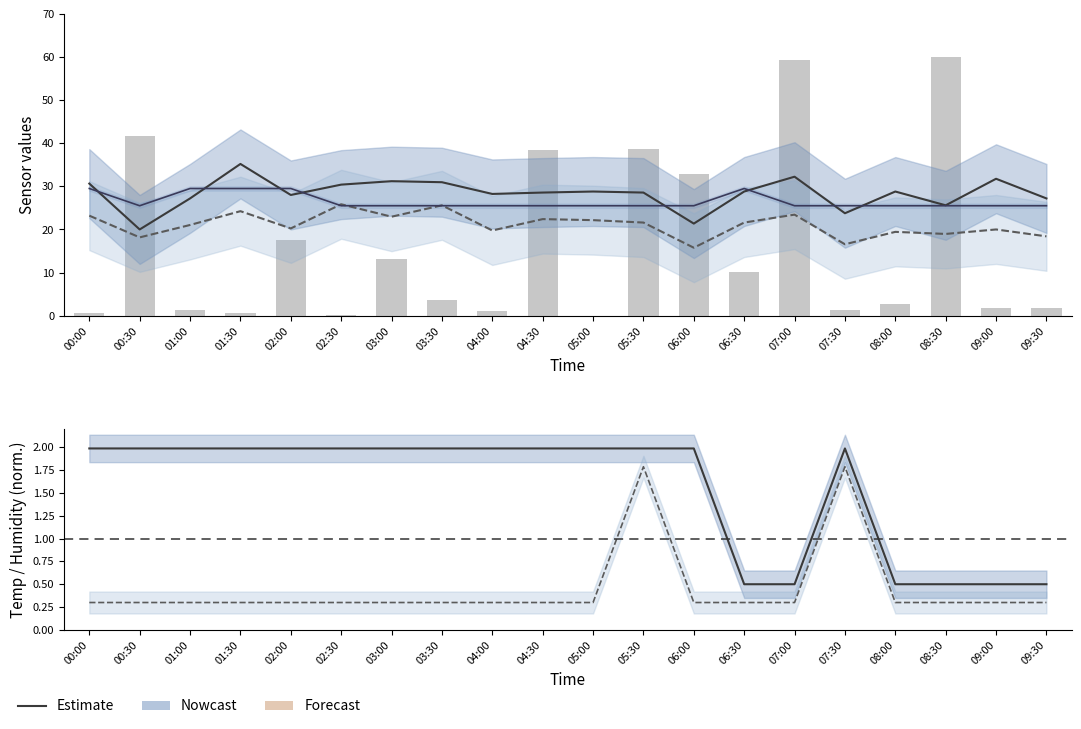

Is the value of Humidity at 08:00 greater than the value of SDS_P2 at 08:30?

No